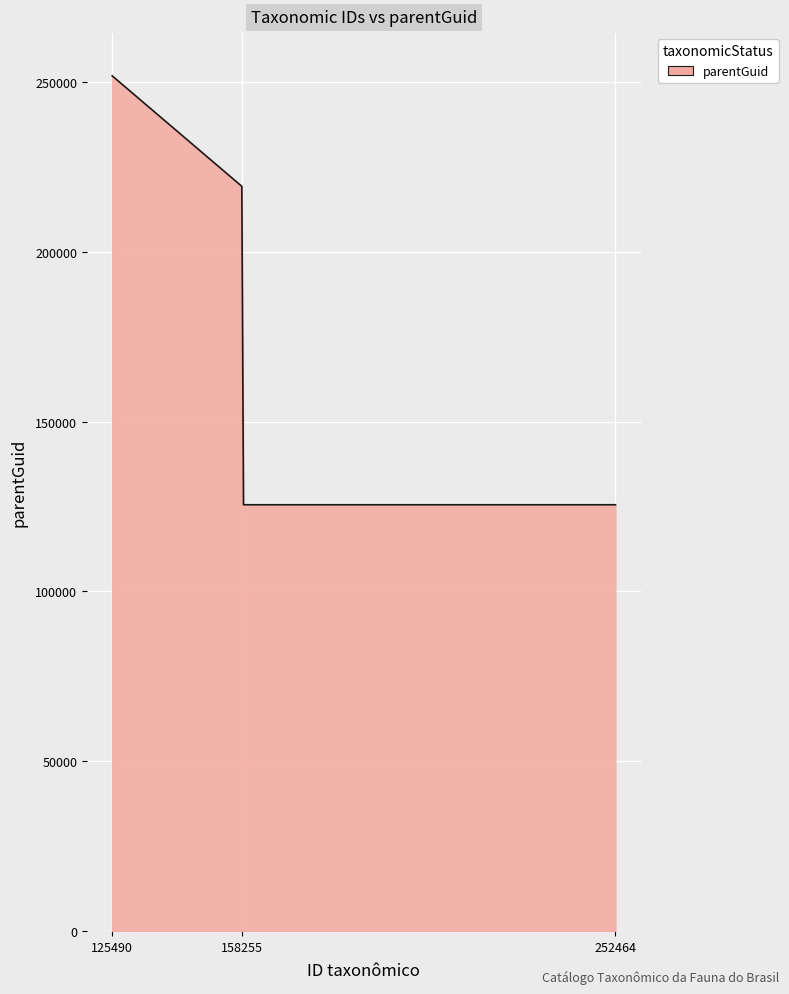

What is the greatest value displayed?

251775.0